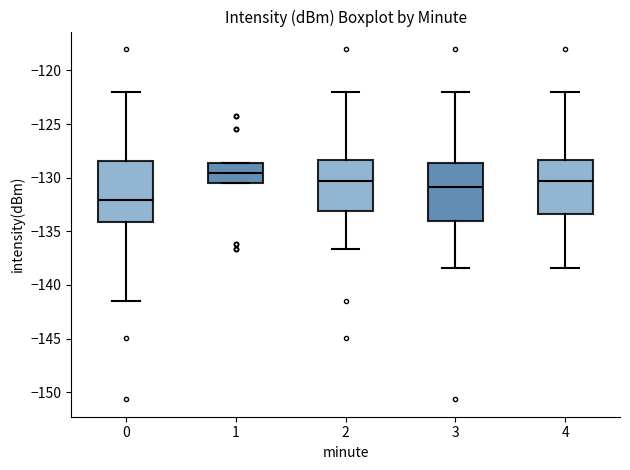

Reading left to right, transcribe this box plot: for each box, give where its median line is, the range the box spans, and where its two whiskers end, as read against the y-axis. The values are not printed on the chart, so give them approximately, as read against the axis.

0: median -132.0, box -134.0 to -128.5, whiskers -141.5 to -122.0
1: median -129.5, box -130.5 to -128.5, whiskers -130.5 to -128.5
2: median -130.5, box -133.0 to -128.5, whiskers -136.5 to -122.0
3: median -131.0, box -134.0 to -128.5, whiskers -138.5 to -122.0
4: median -130.5, box -133.5 to -128.5, whiskers -138.5 to -122.0